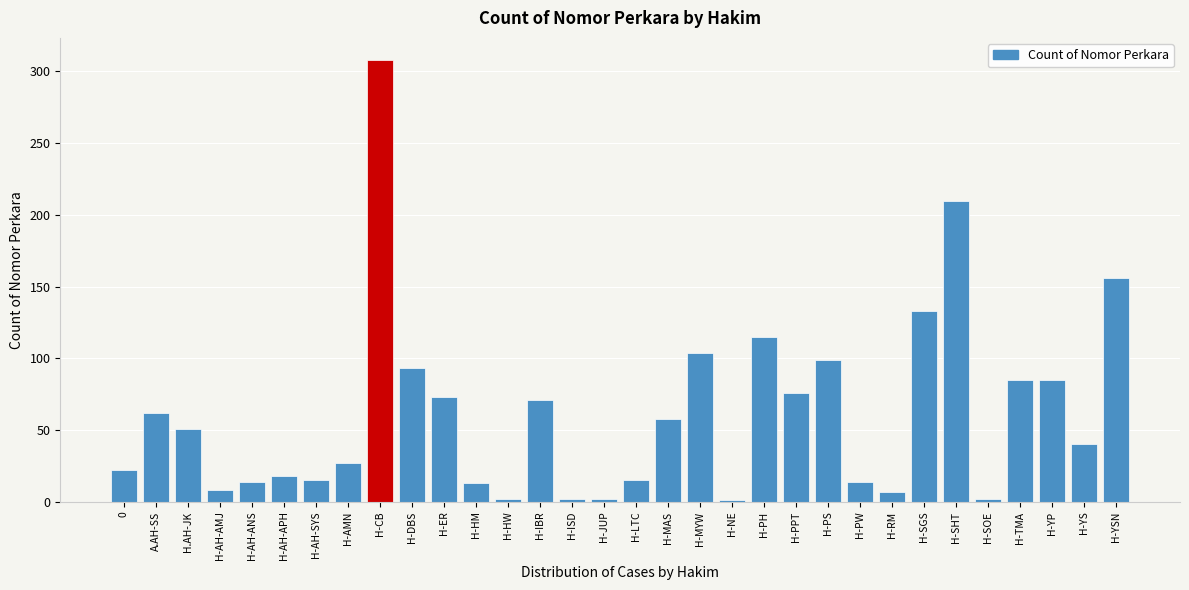

The value at H-PPT is 76. True or false?

True